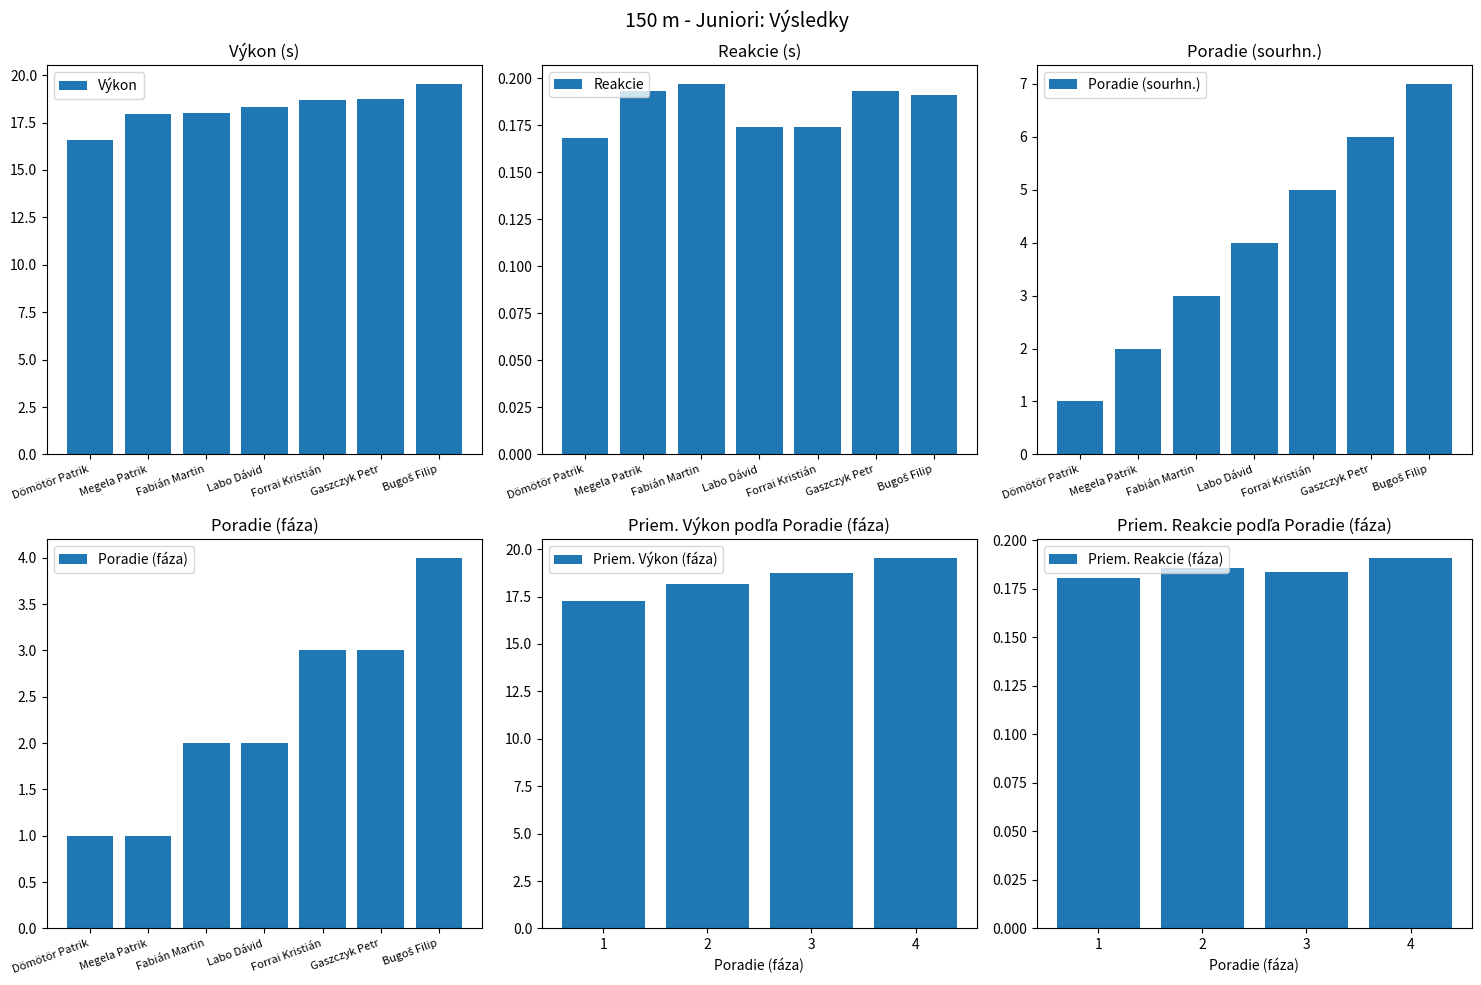

What is the greatest value displayed?

19.6